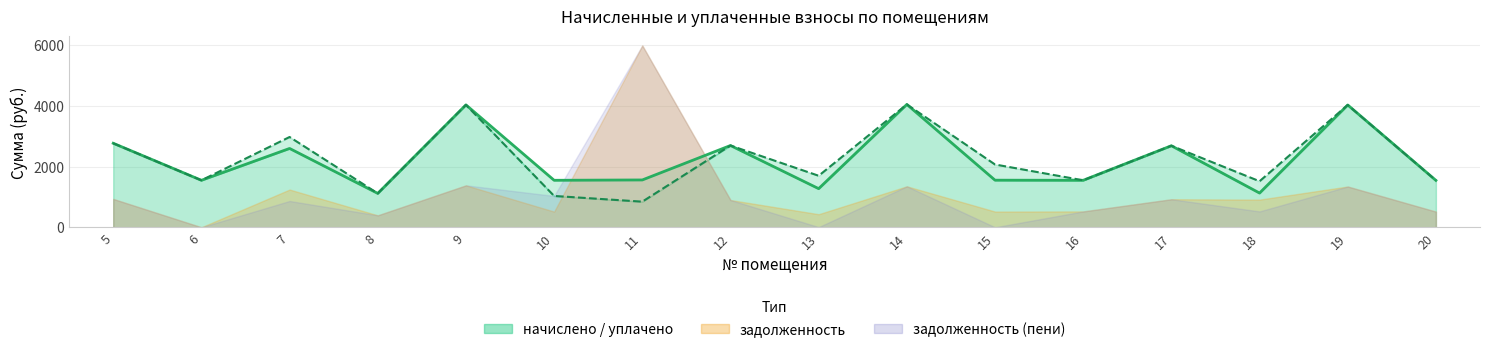

Which category has the highest value in the начислено (линия) series?

14